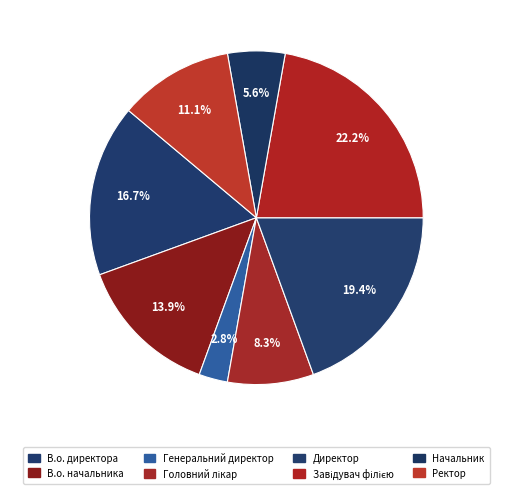

How many slices are in this pie chart?

8